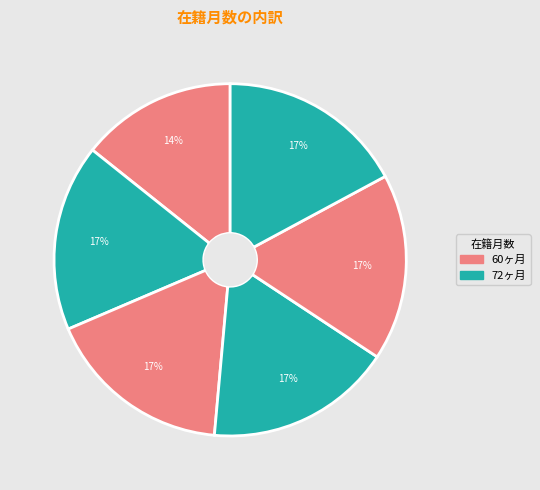

Is there a majority slice in this chart?

No